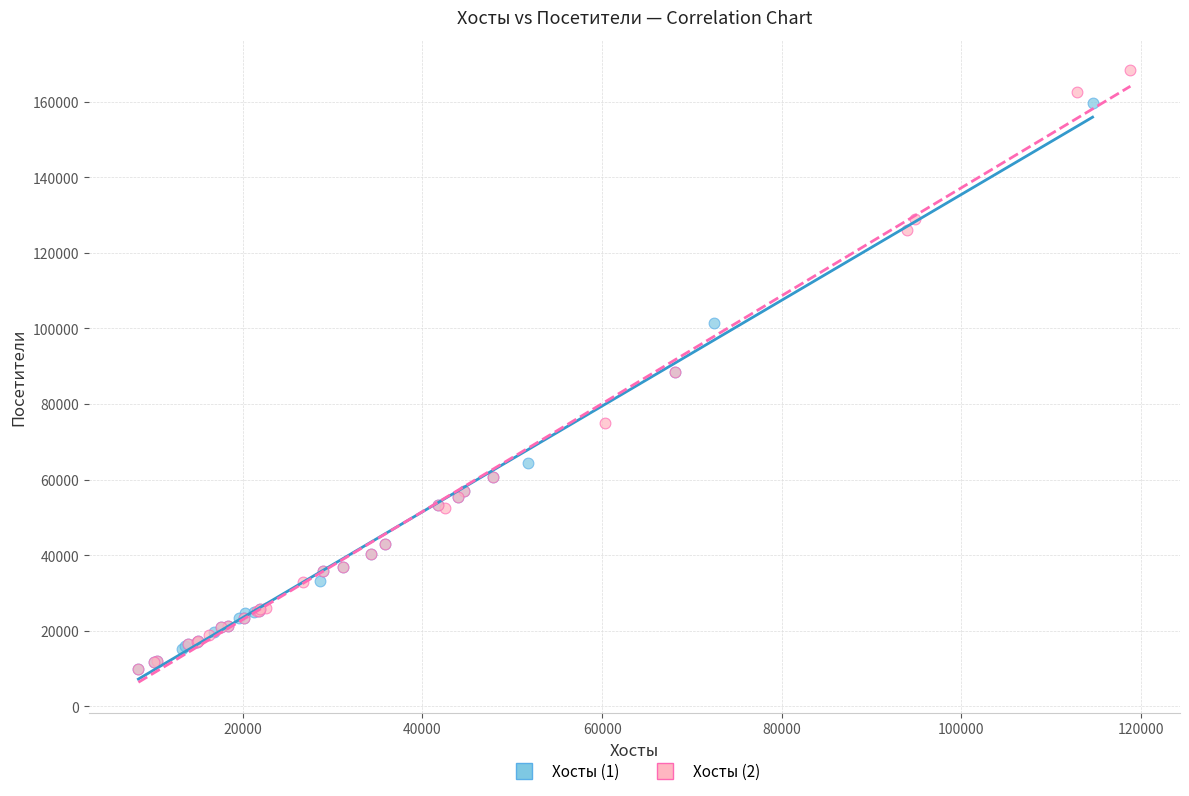

Which series has the largest Y range (max minus min)?

Хосты (2)